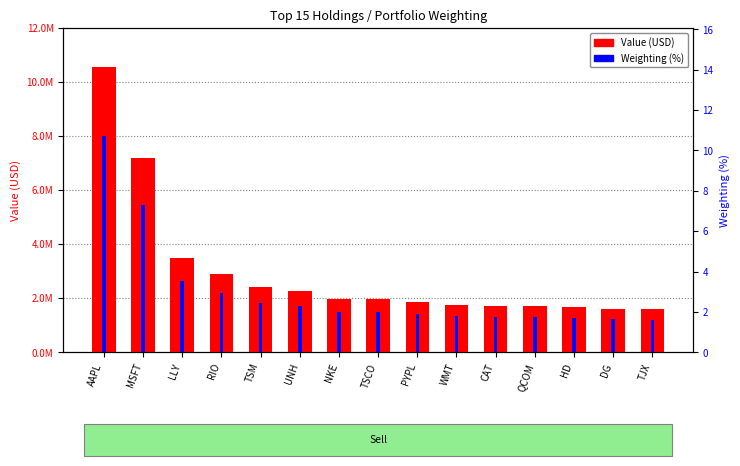

What is the maximum value for Value (USD)?

10561000.0